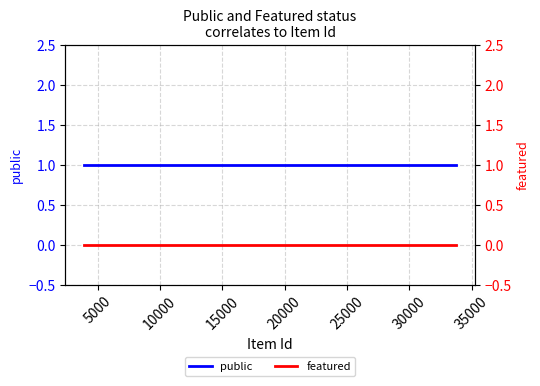

True or false: public has more than 2 points higher than both neighbors.

False